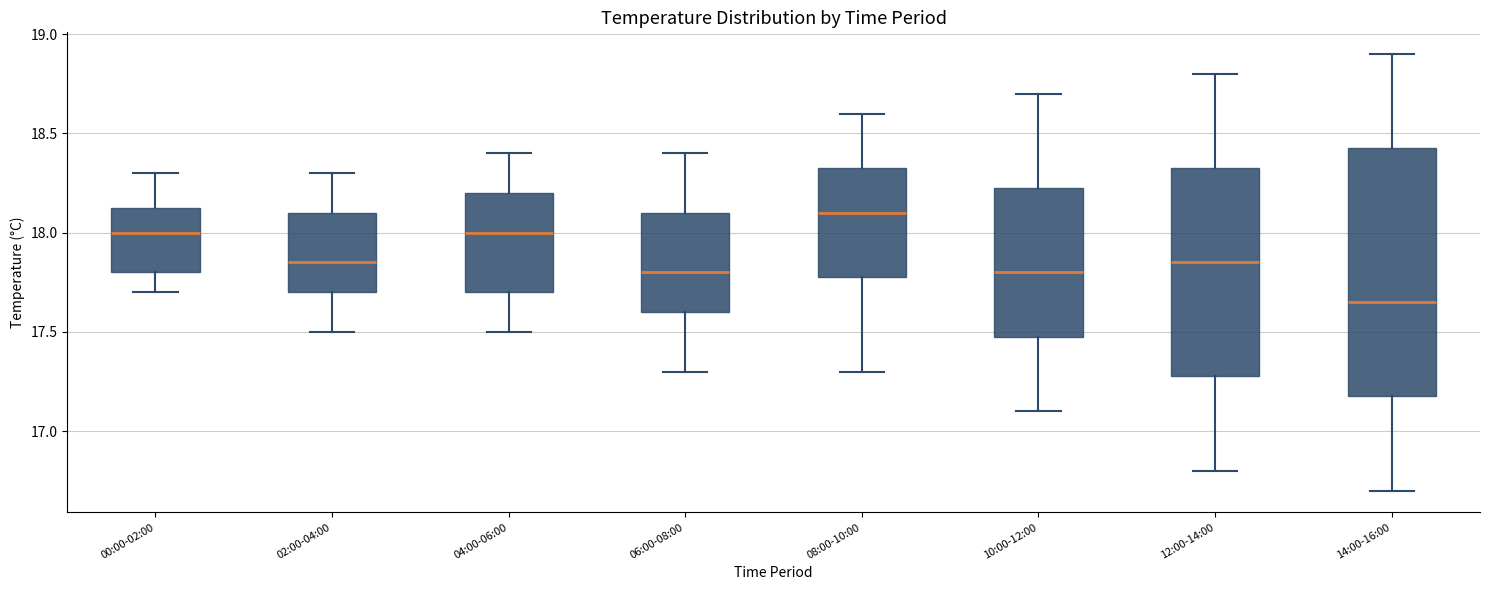

Reading left to right, read every box against the y-axis: the position of its median line, the range the box covers, and the ends of its whiskers. The values are not printed on the chart, so give them approximately, as read against the axis.

00:00-02:00: median 18.00, box 17.80 to 18.15, whiskers 17.70 to 18.30
02:00-04:00: median 17.85, box 17.70 to 18.10, whiskers 17.50 to 18.30
04:00-06:00: median 18.00, box 17.70 to 18.20, whiskers 17.50 to 18.40
06:00-08:00: median 17.80, box 17.60 to 18.10, whiskers 17.30 to 18.40
08:00-10:00: median 18.10, box 17.80 to 18.35, whiskers 17.30 to 18.60
10:00-12:00: median 17.80, box 17.50 to 18.25, whiskers 17.10 to 18.70
12:00-14:00: median 17.85, box 17.30 to 18.35, whiskers 16.80 to 18.80
14:00-16:00: median 17.65, box 17.20 to 18.45, whiskers 16.70 to 18.90